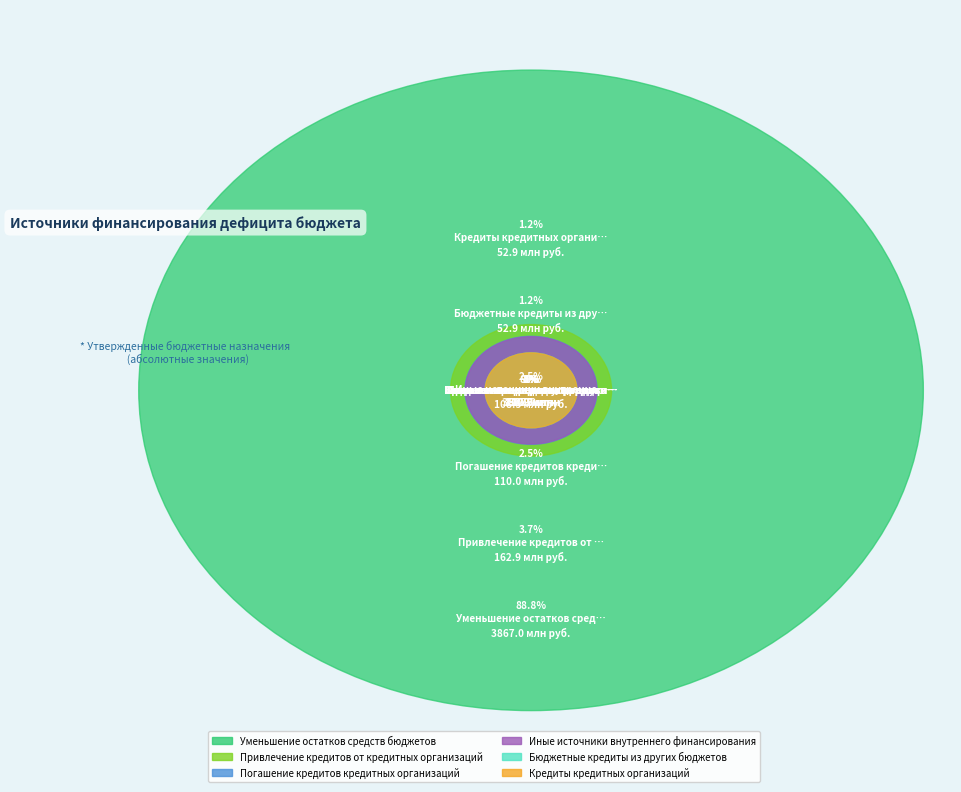

Count the number of slices in the pie.

6